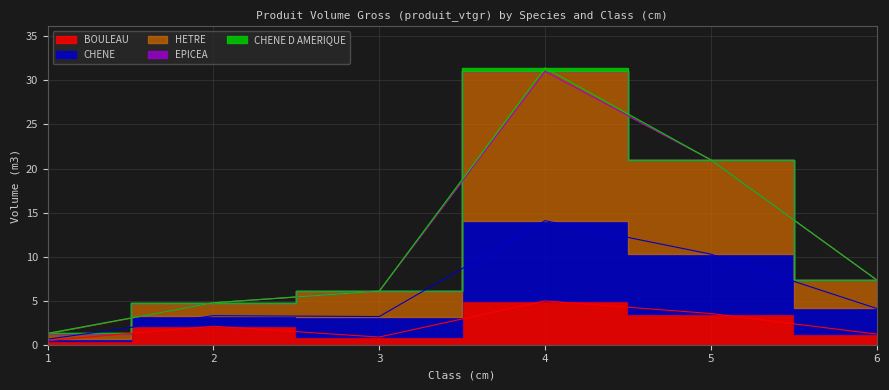

True or false: CHENE and BOULEAU cross at least once.

False